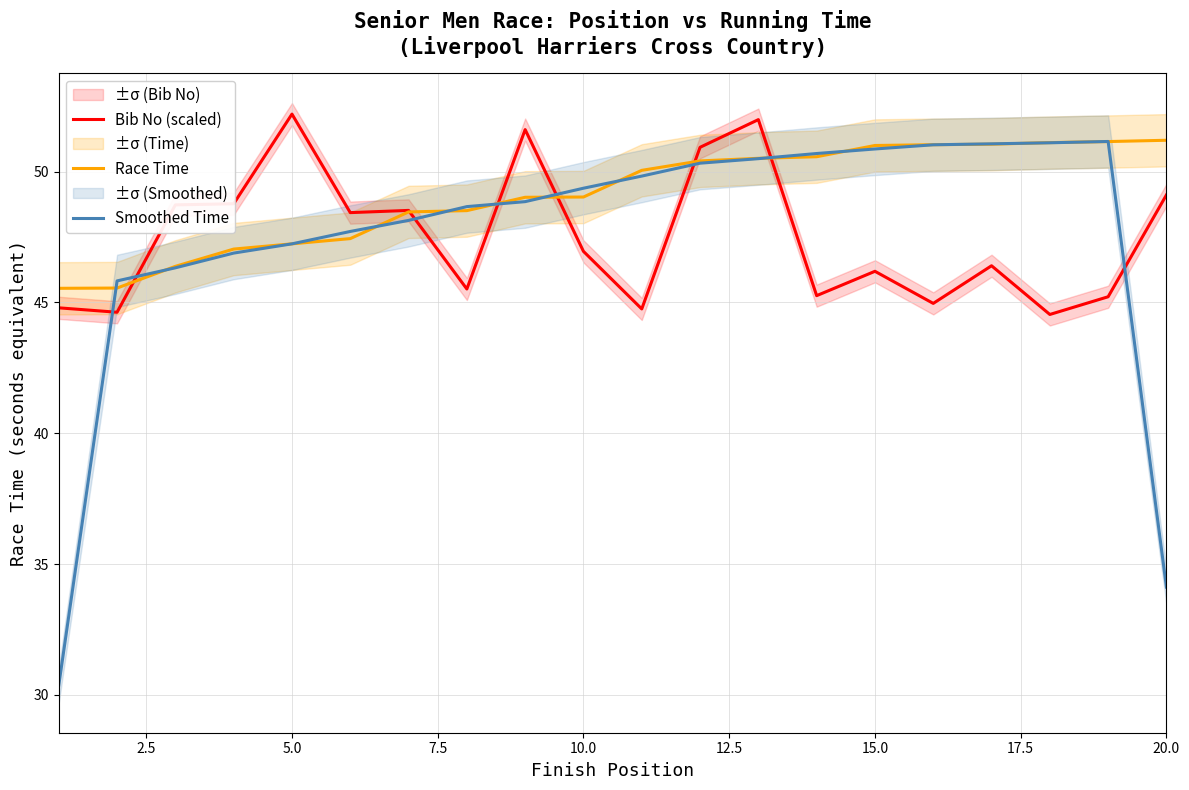

How many times do Race Time and Smoothed Time cross each other?

14